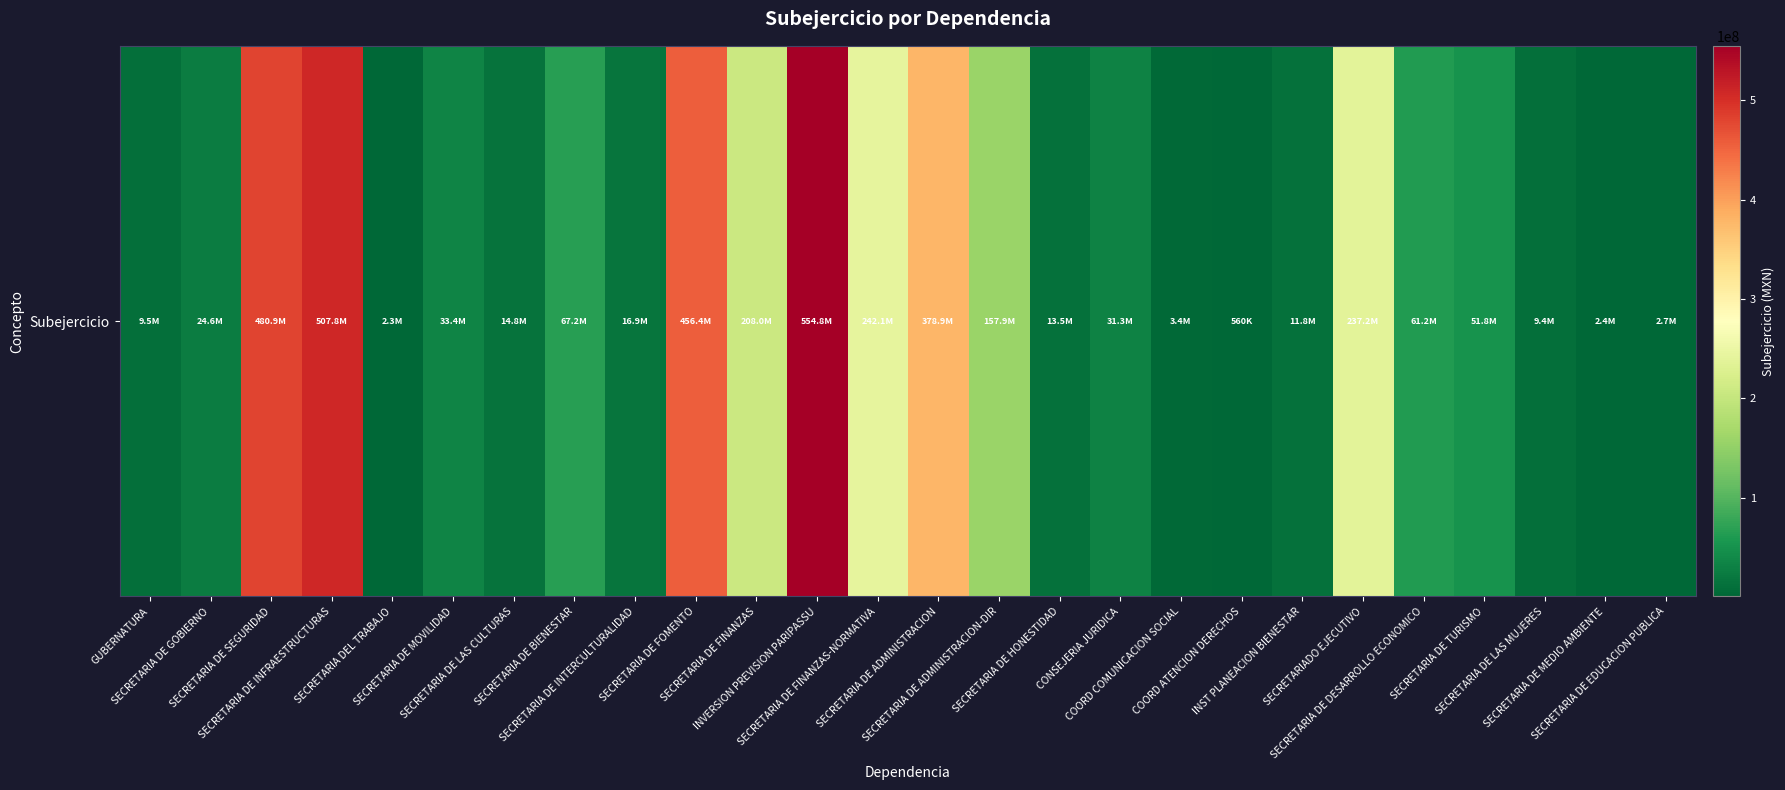

Reading right to left, what are all the values shown in this chart?

SECRETARIA DE EDUCACION PUBLICA=2695084.7	SECRETARIA DE MEDIO AMBIENTE=2444197.3	SECRETARIA DE LAS MUJERES=9442414.6	SECRETARIA DE TURISMO=51765291.8	SECRETARIA DE DESARROLLO ECONOMICO=61239460.0	SECRETARIADO EJECUTIVO=237240592.6	INST PLANEACION BIENESTAR=11819942.0	COORD ATENCION DERECHOS=559923.7	COORD COMUNICACION SOCIAL=3432754.5	CONSEJERIA JURIDICA=31339338.3	SECRETARIA DE HONESTIDAD=13531523.0	SECRETARIA DE ADMINISTRACION-DIR=157941295.4	SECRETARIA DE ADMINISTRACION=378909182.2	SECRETARIA DE FINANZAS-NORMATIVA=242089623.8	INVERSION PREVISION PARIPASSU=554819696.9	SECRETARIA DE FINANZAS=207955912.5	SECRETARIA DE FOMENTO=456396466.6	SECRETARIA DE INTERCULTURALIDAD=16948931.1	SECRETARIA DE BIENESTAR=67156235.5	SECRETARIA DE LAS CULTURAS=14757994.1	SECRETARIA DE MOVILIDAD=33378577.3	SECRETARIA DEL TRABAJO=2292155.1	SECRETARIA DE INFRAESTRUCTURAS=507803219.0	SECRETARIA DE SEGURIDAD=480853048.9	SECRETARIA DE GOBIERNO=24635336.1	GUBERNATURA=9513444.4